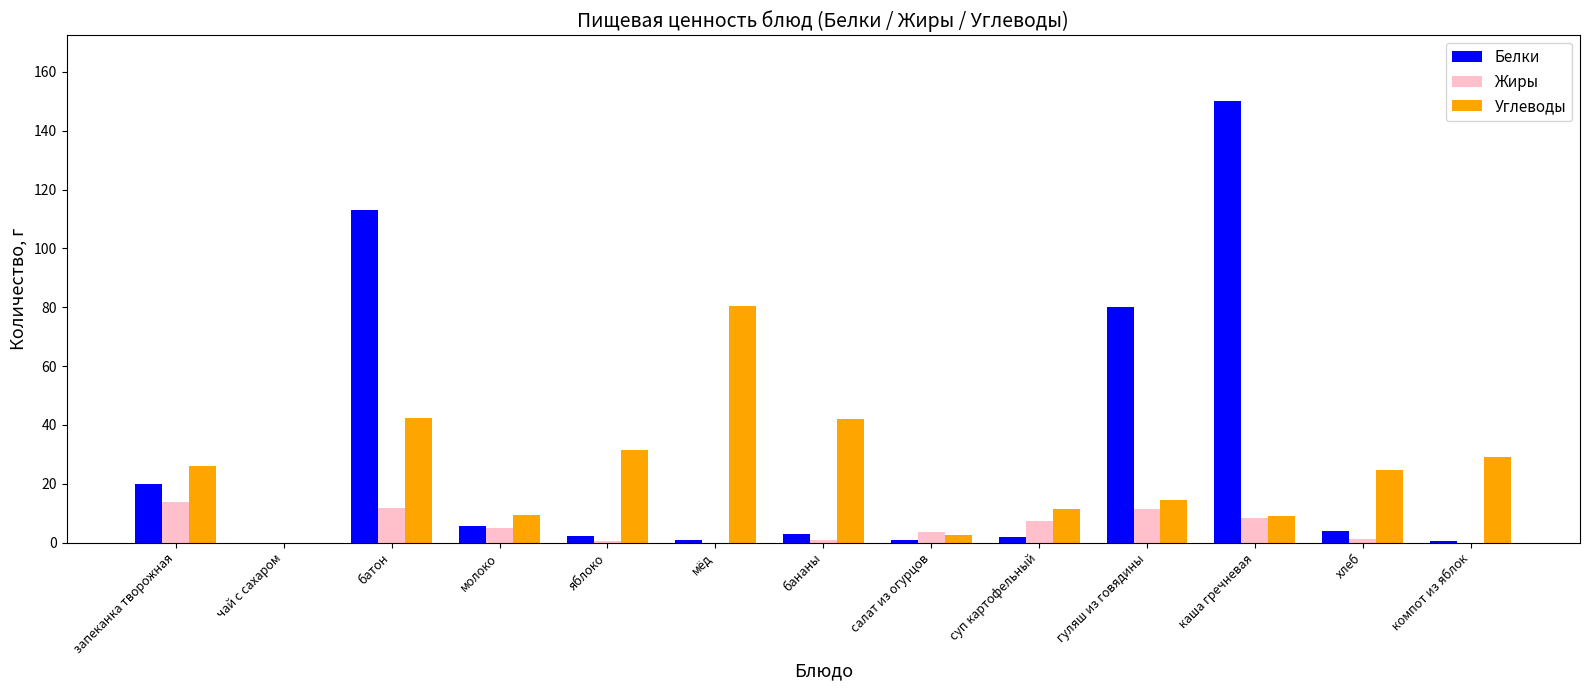

What value does the Углеводы series have at гуляш из говядины?

14.6